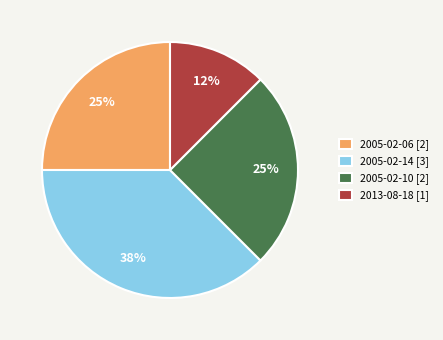

Does 2005-02-10 account for over 50% of the chart?

No